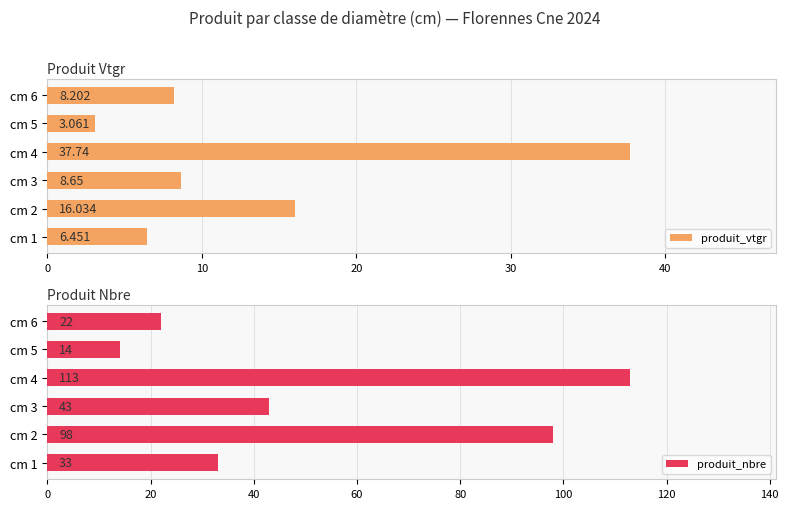

List the labels in order of produit_nbre value, largest first.

cm 4, cm 2, cm 3, cm 1, cm 6, cm 5